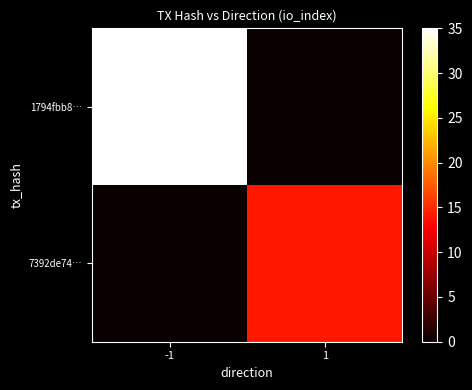

List the series in order of their peak value, highest first.

1794fbb8…, 7392de74…